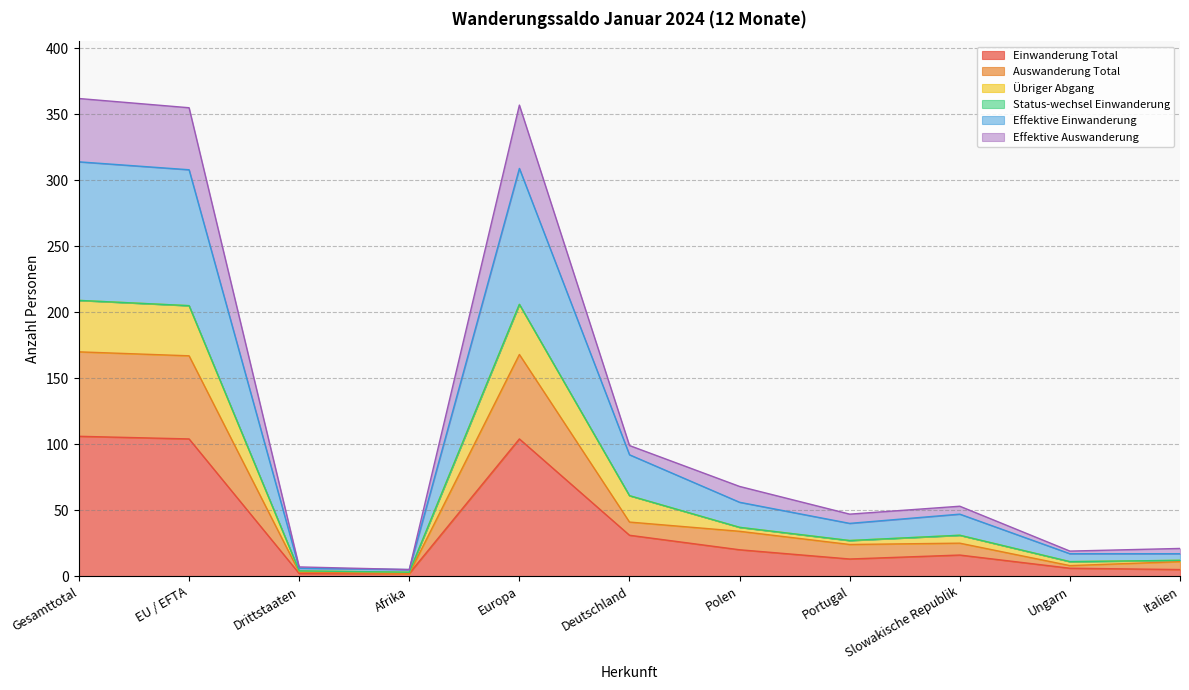

The value of Auswanderung Total at Europa is 66. True or false?

False